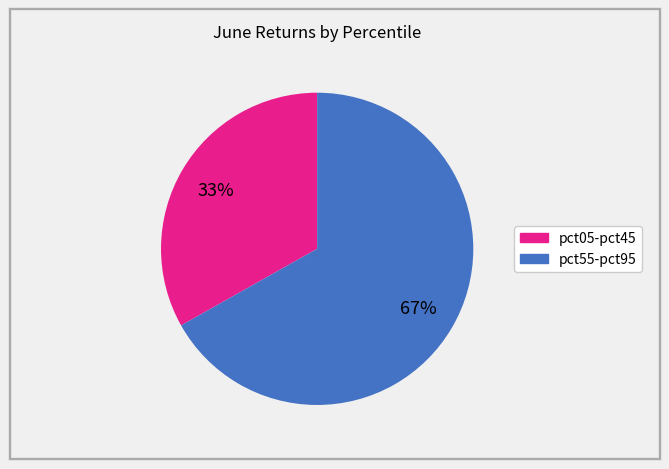

Is there any slice that represents more than half of the pie?

Yes